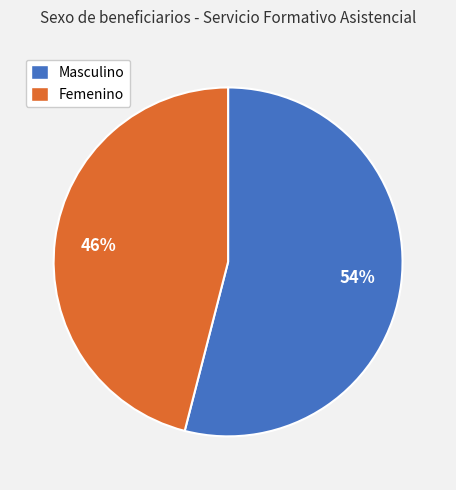

Is it true that Femenino is 60% of the pie?

False